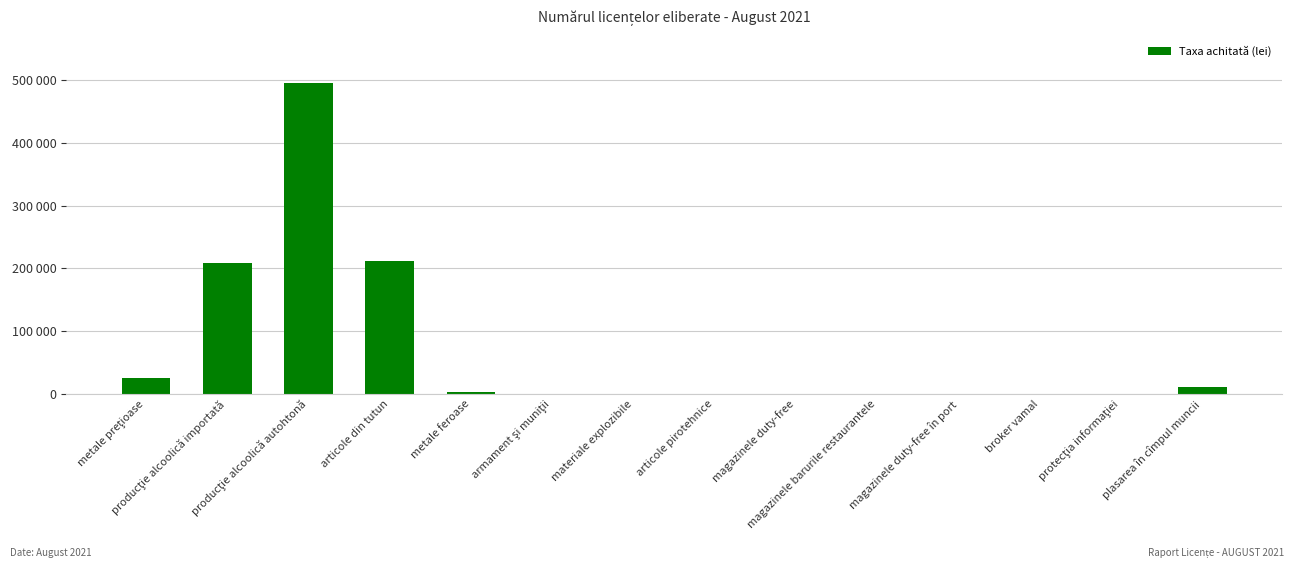

The chart shows a value of 0 at broker vamal. True or false?

True